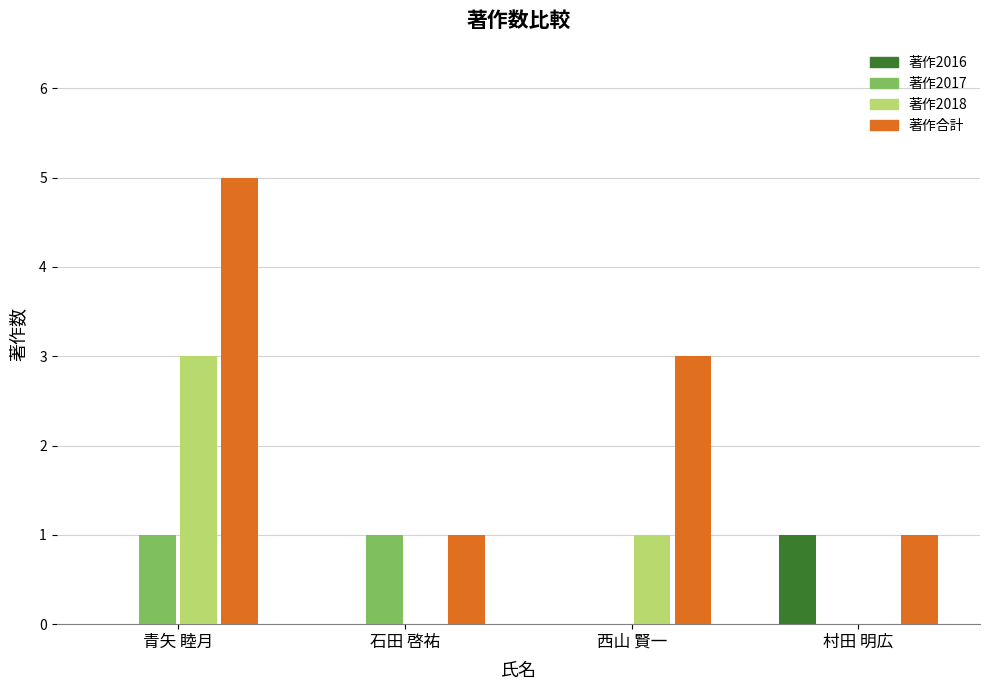

What is the spread (max minus min) of values at 西山 賢一?

3